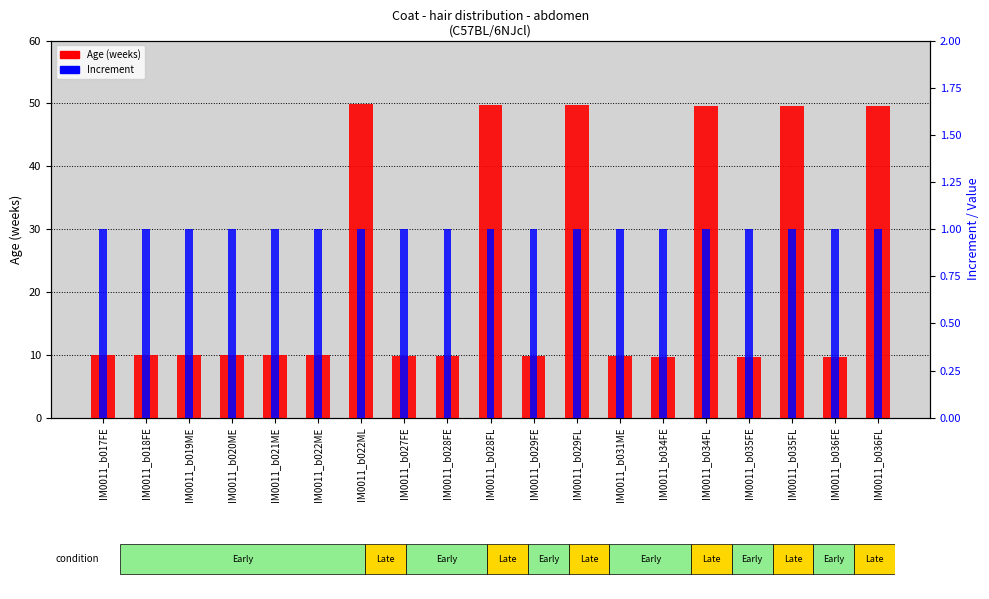

Are the bars horizontal?

No